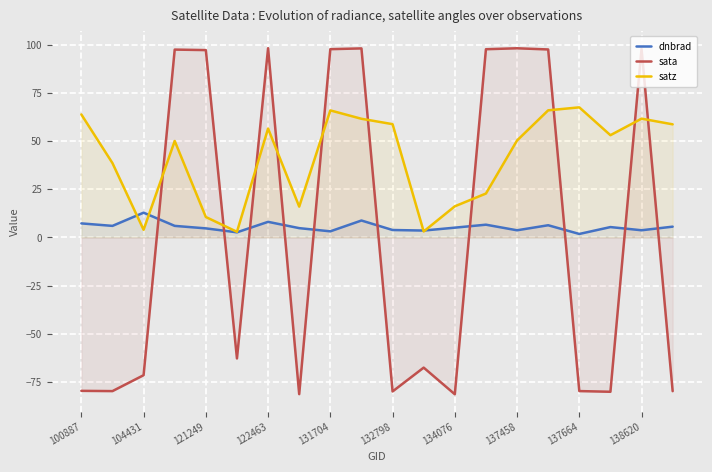

Is it true that satz equals 107.4 at 137664?

False